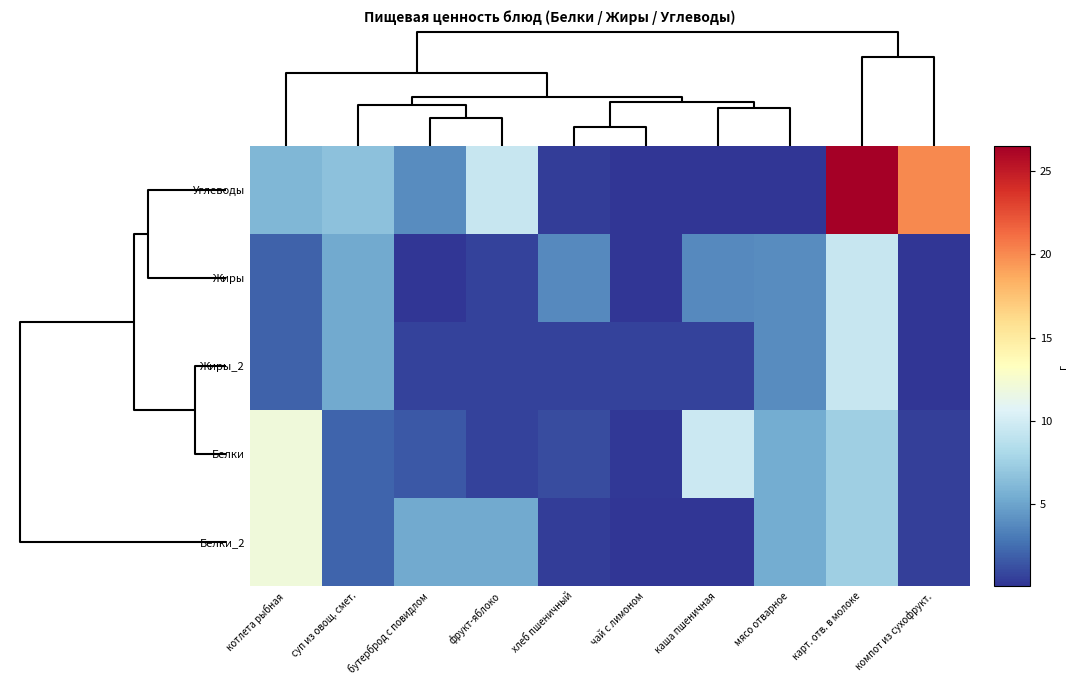

What is the spread (max minus min) of values at мясо отварное?

5.3